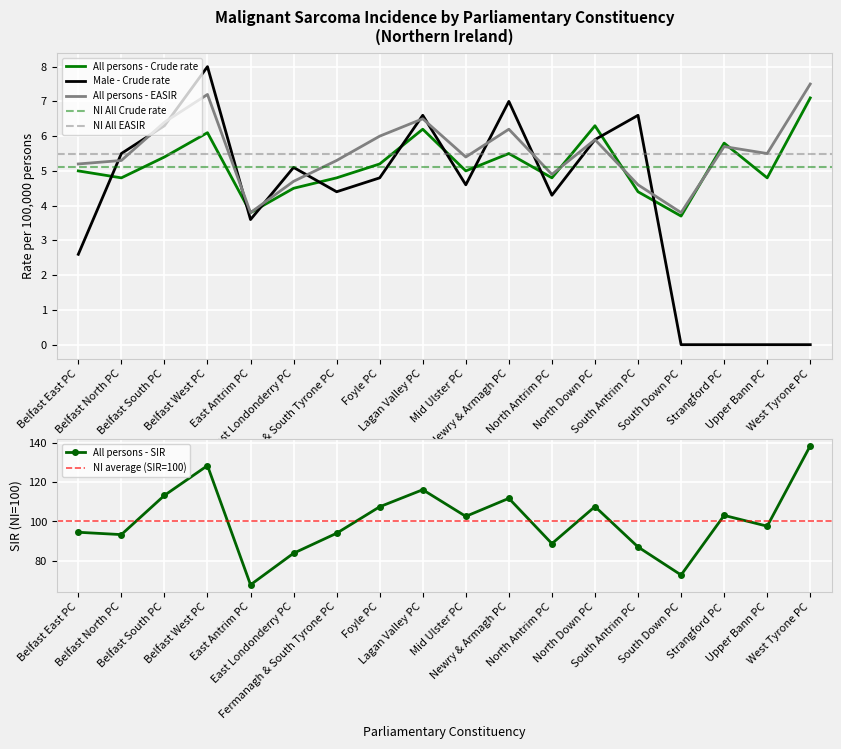

What value does the Male - Crude rate series have at Foyle PC?

4.8